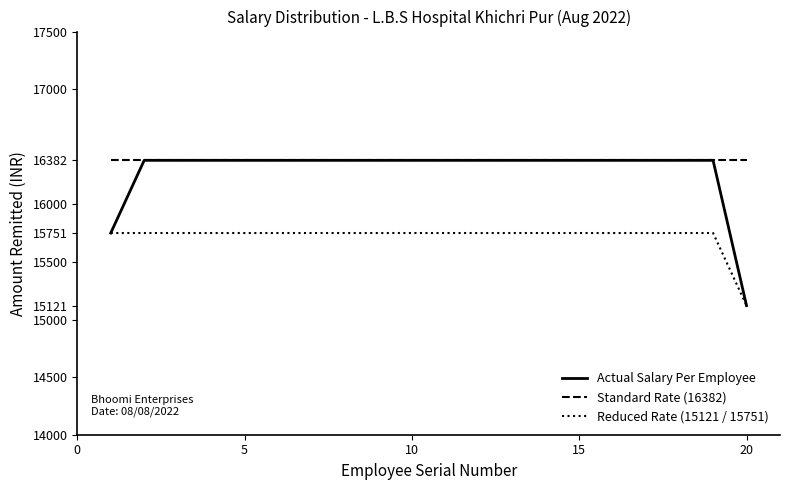

True or false: Standard Rate (16382) and Reduced Rate (15121 / 15751) intersect in this chart.

False